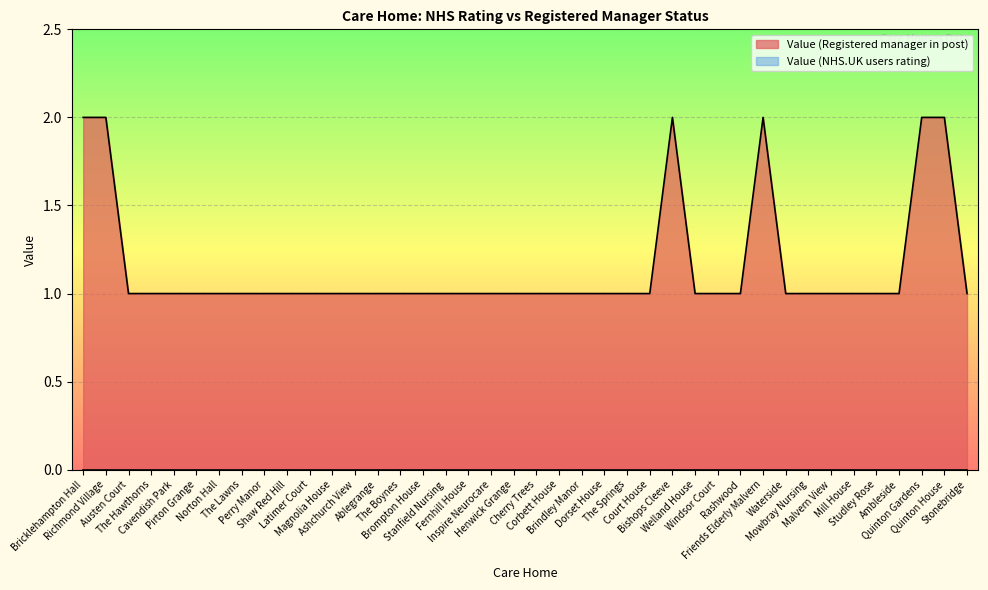

What position from the right is Friends Elderly Malvern?

10